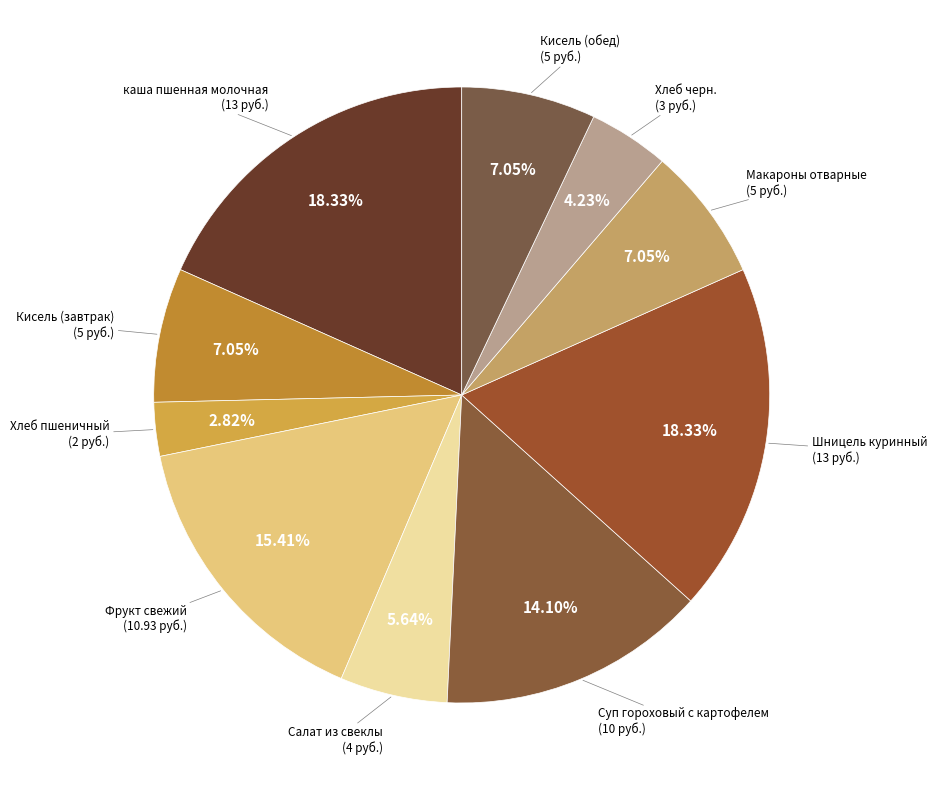

Is it true that каша пшенная молочная is 18% of the pie?

True